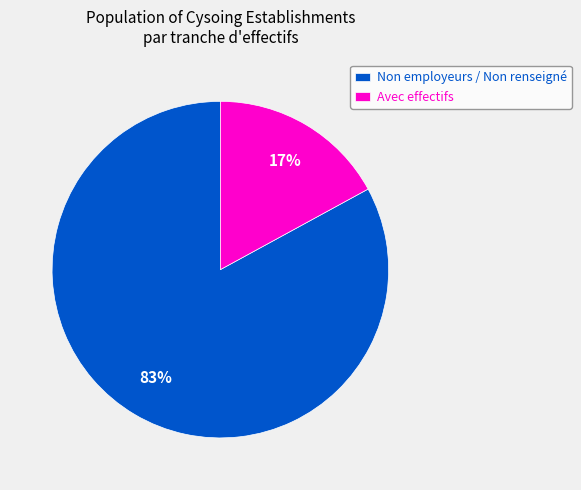

Rank the categories by value from lowest to highest.

Avec effectifs, Non employeurs / Non renseigné